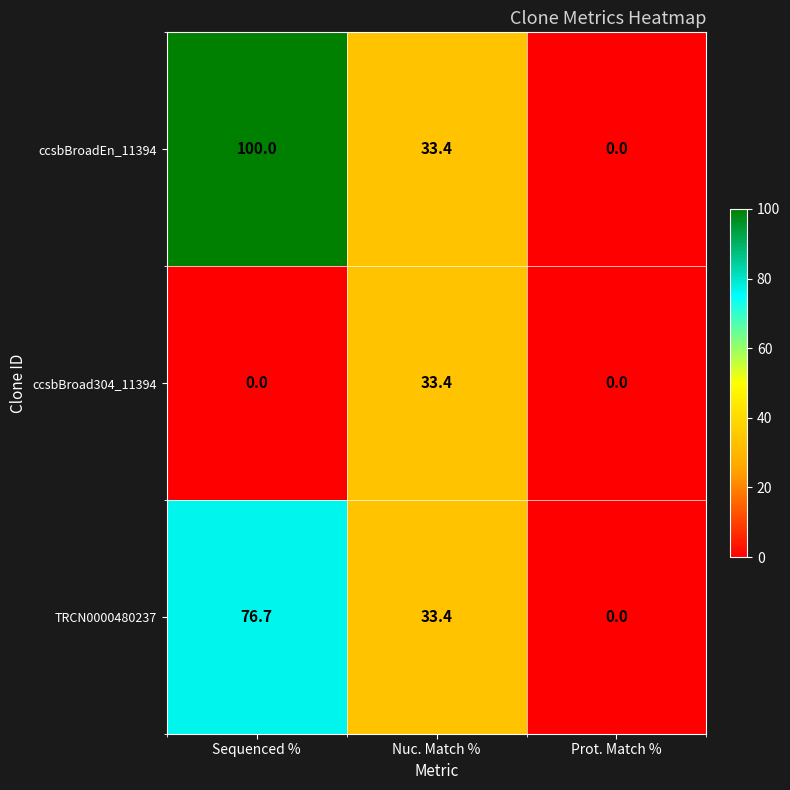

What is the spread (max minus min) of values at Sequenced %?

100.0